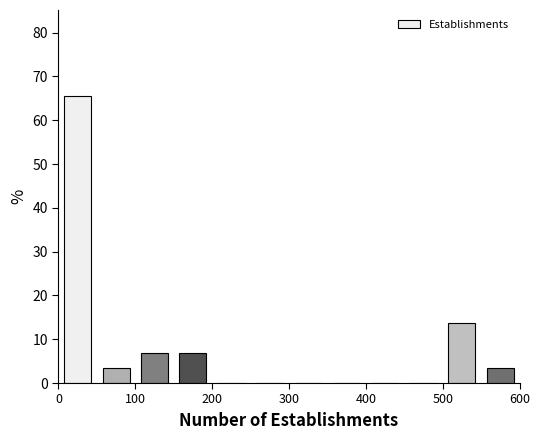

Reading left to right, list every bar in this chart as the range it spans on the x-axis followed by its height. The values are not printed on the chart, so give them approximately, as read against the axis.

0 to 50: 66
50 to 100: 3
100 to 150: 7
150 to 200: 7
200 to 250: 0
250 to 300: 0
300 to 350: 0
350 to 400: 0
400 to 450: 0
450 to 500: 0
500 to 550: 14
550 to 600: 3